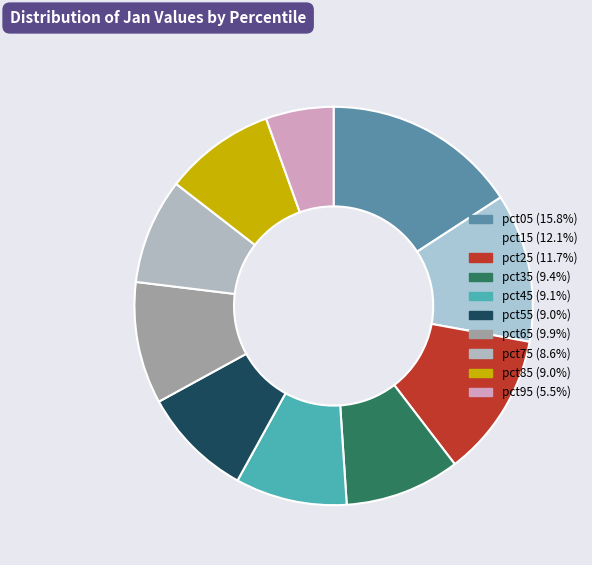

What percentage is the pct15 slice, to the nearest percent?

12%